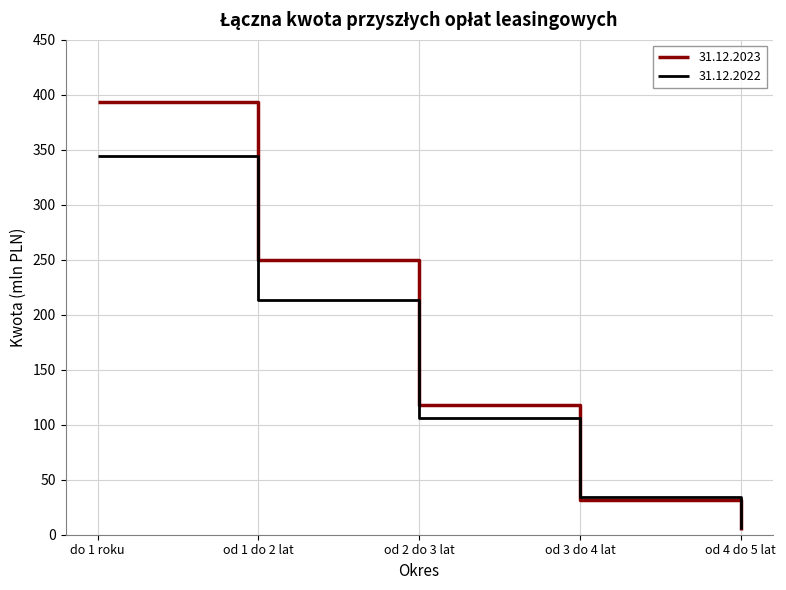

Which series has the largest total across all categories?

31.12.2023